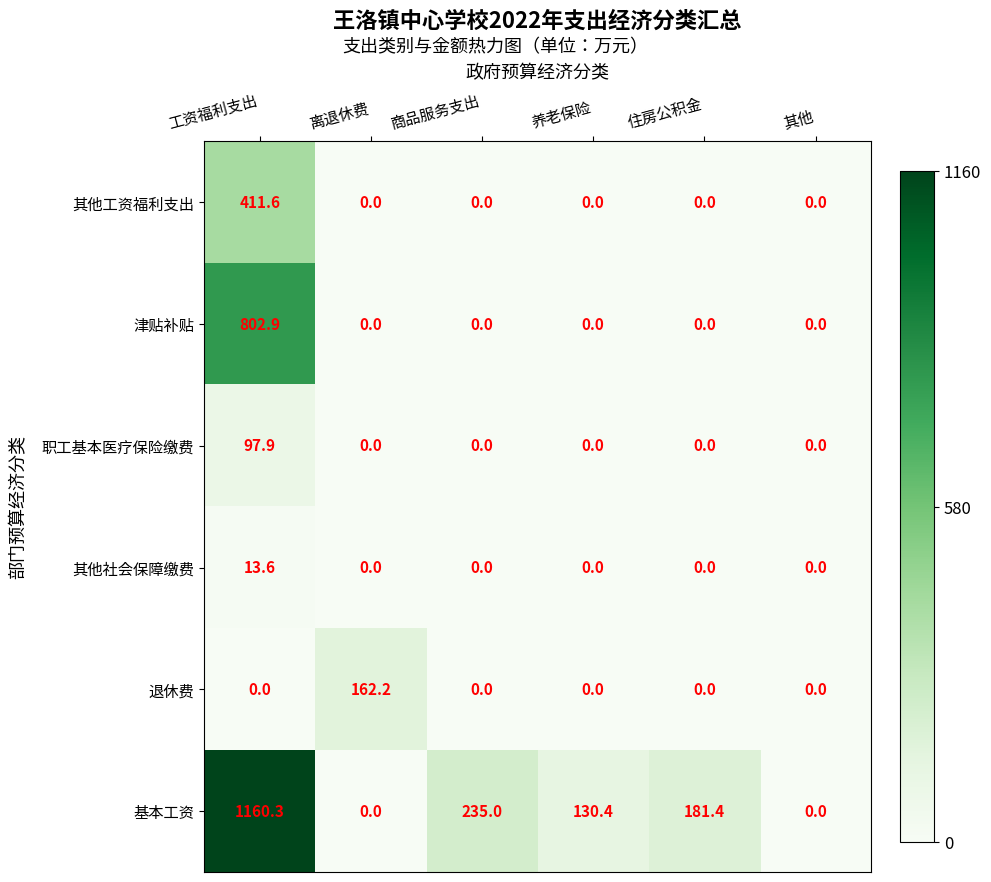

Where is 基本工资 nearest to the value 580?

商品服务支出